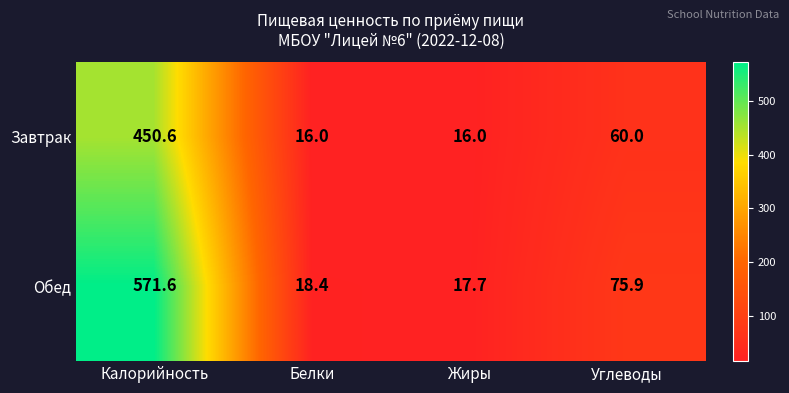

At which label does Обед first exceed 75?

Калорийность